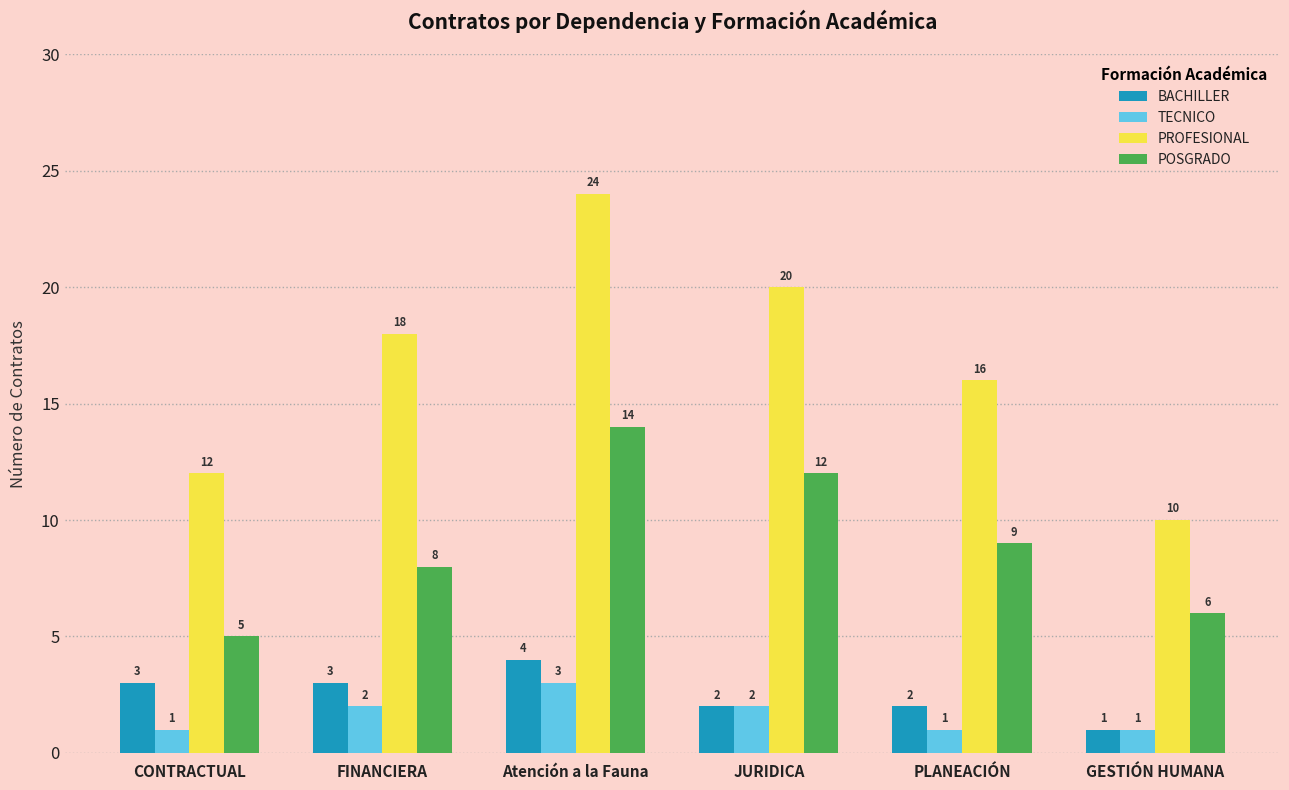

Reading right to left, what are all the values shown in this chart?

BACHILLER: GESTIÓN HUMANA=1	PLANEACIÓN=2	JURIDICA=2	Atención a la Fauna=4	FINANCIERA=3	CONTRACTUAL=3
TECNICO: GESTIÓN HUMANA=1	PLANEACIÓN=1	JURIDICA=2	Atención a la Fauna=3	FINANCIERA=2	CONTRACTUAL=1
PROFESIONAL: GESTIÓN HUMANA=10	PLANEACIÓN=16	JURIDICA=20	Atención a la Fauna=24	FINANCIERA=18	CONTRACTUAL=12
POSGRADO: GESTIÓN HUMANA=6	PLANEACIÓN=9	JURIDICA=12	Atención a la Fauna=14	FINANCIERA=8	CONTRACTUAL=5